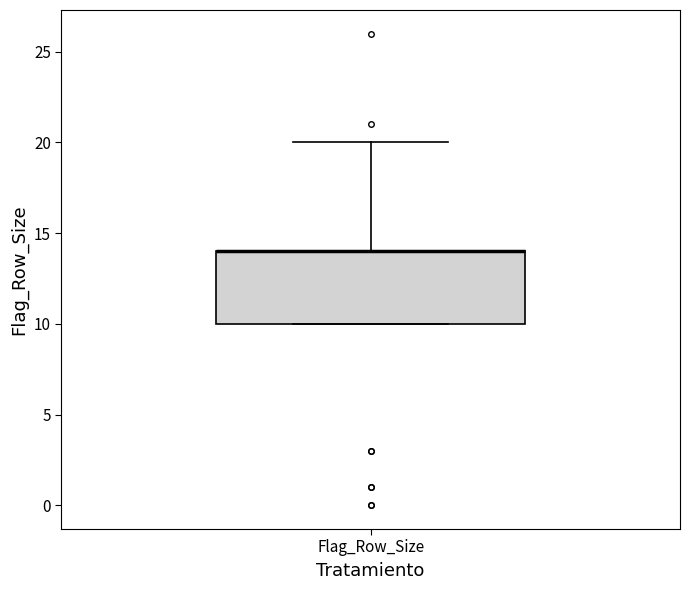

Where is the upper edge of the box for Flag_Row_Size on the y-axis? The values are not printed on the chart, so give them approximately, as read against the axis.

14